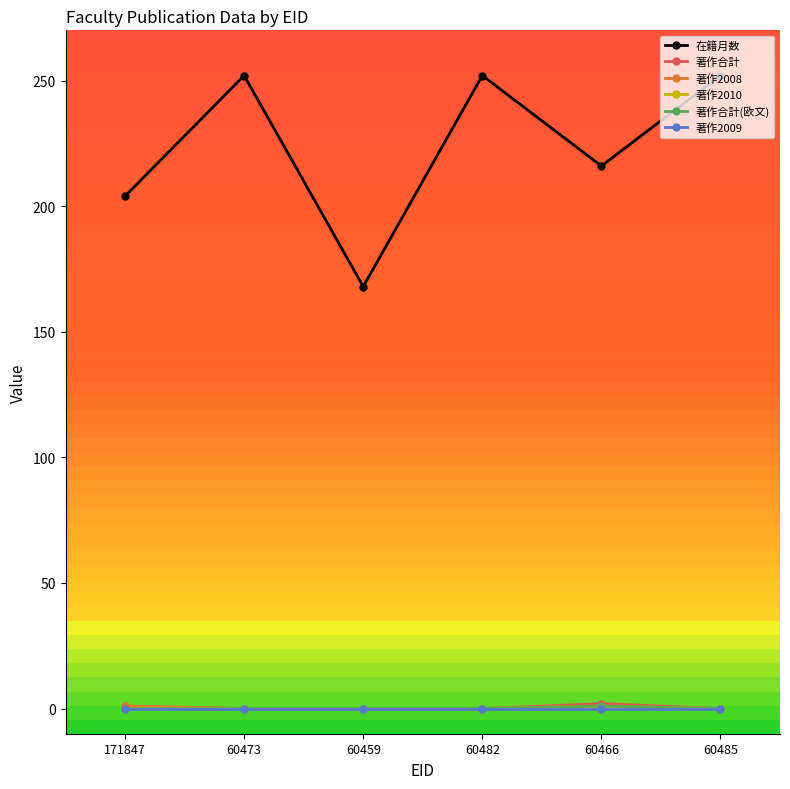

How many series are shown in this chart?

6